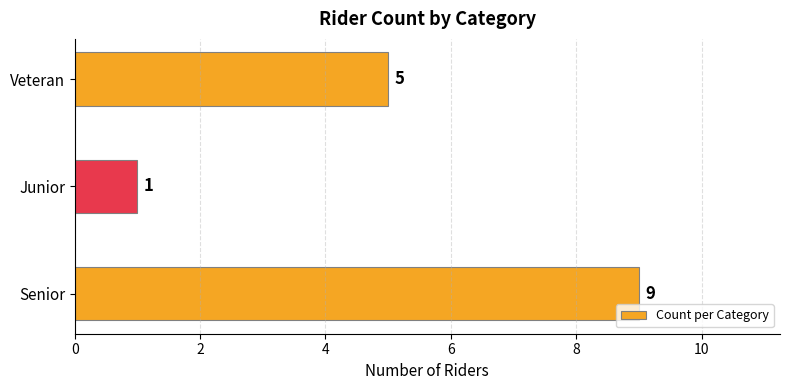

Rank the categories by value from lowest to highest.

Junior, Veteran, Senior